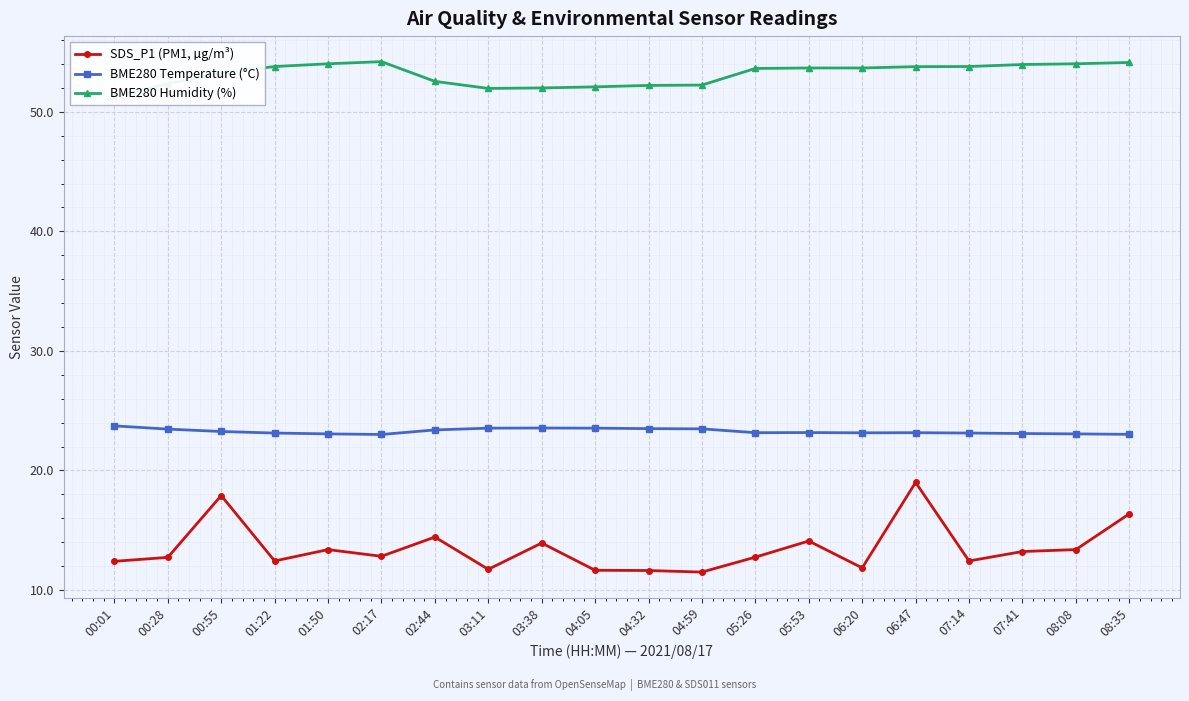

Which has a higher value, 03:11 or 07:41?

07:41